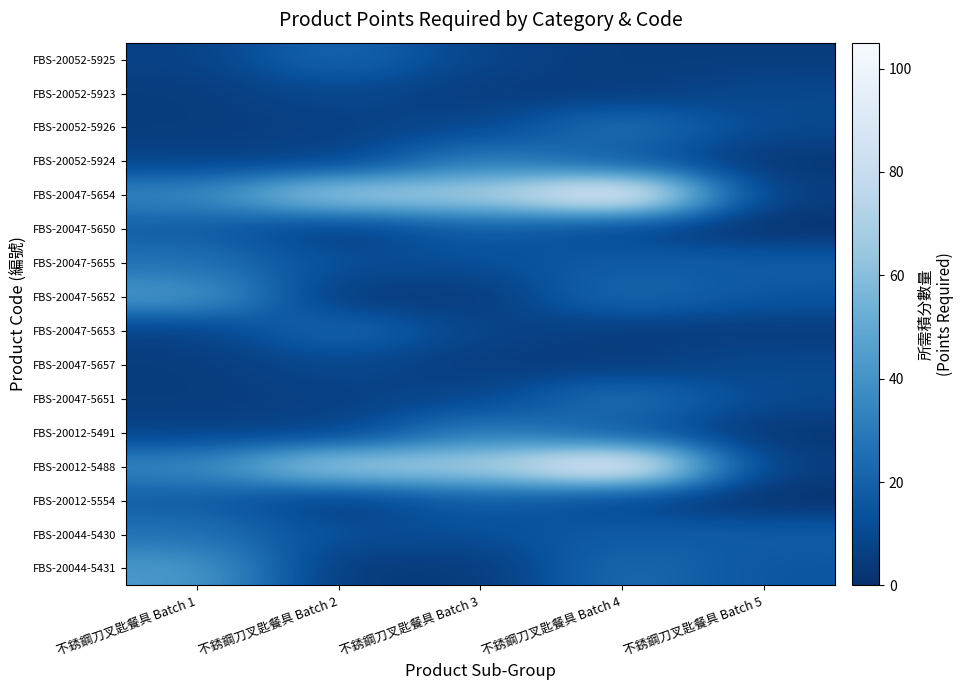

What is the total value across all series at 不銹鋼刀叉匙餐具 Batch 3?

316